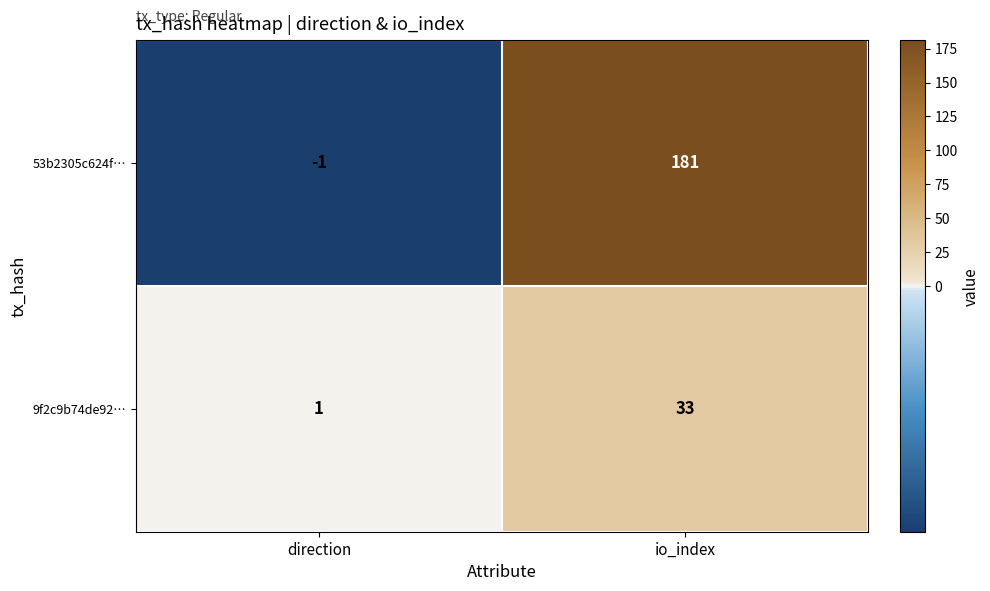

What is the sum of the 53b2305c624f… values at direction and io_index?

180